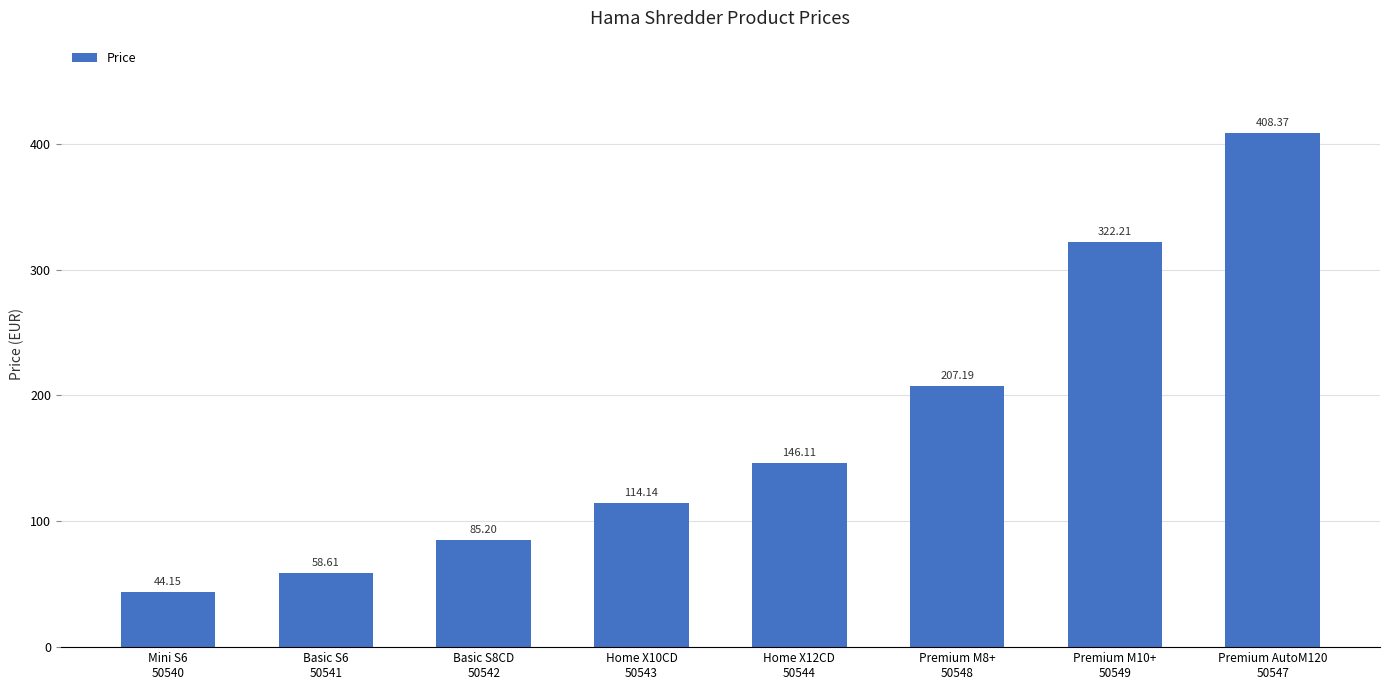

What is the difference between the values at Home X10CD
50543 and Premium M8+
50548?

93.0